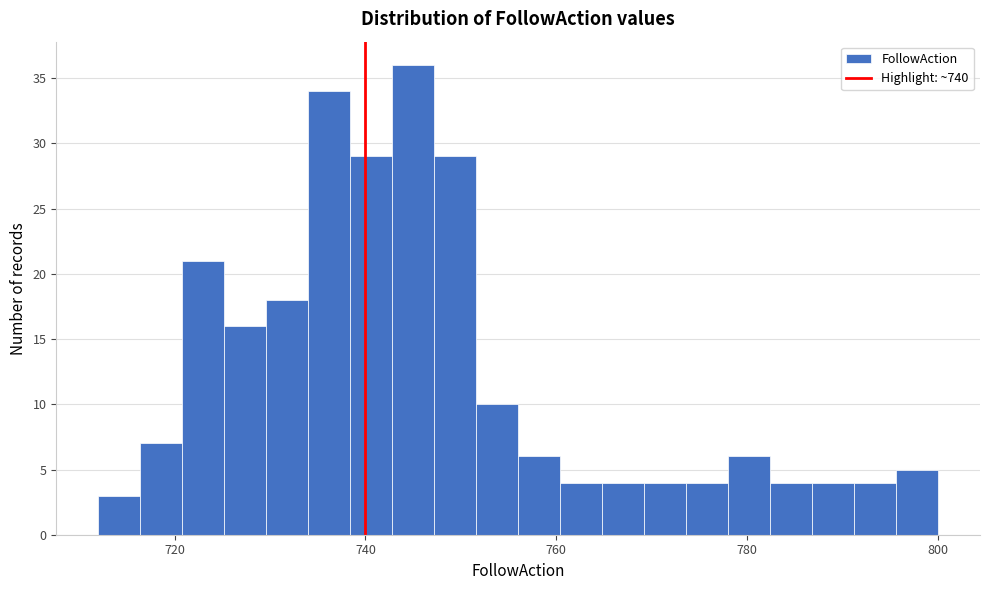

Around what value on the x-axis is the tallest bar? Give the approximate position of its centre, as read against the axis.

746